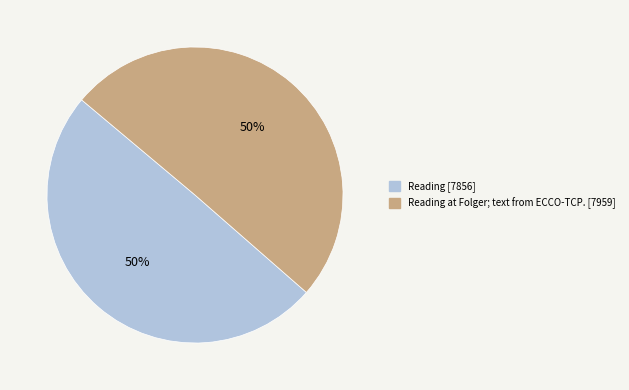

To the nearest percent, what is the average slice percentage?

50%